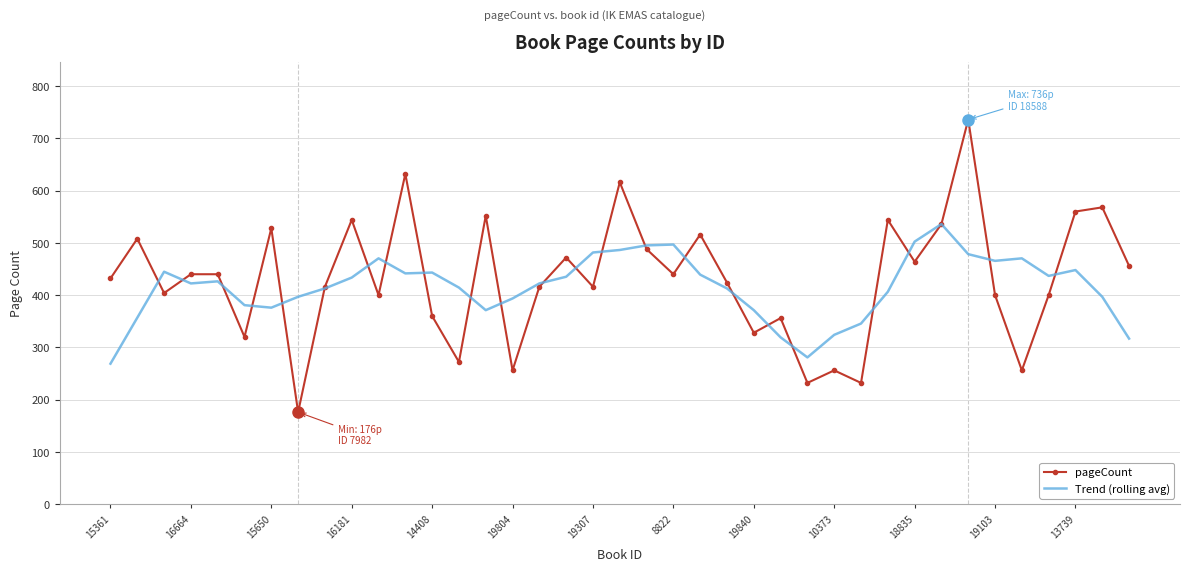

Which series ends up on top after the final intersection of Trend (rolling avg) and pageCount?

pageCount